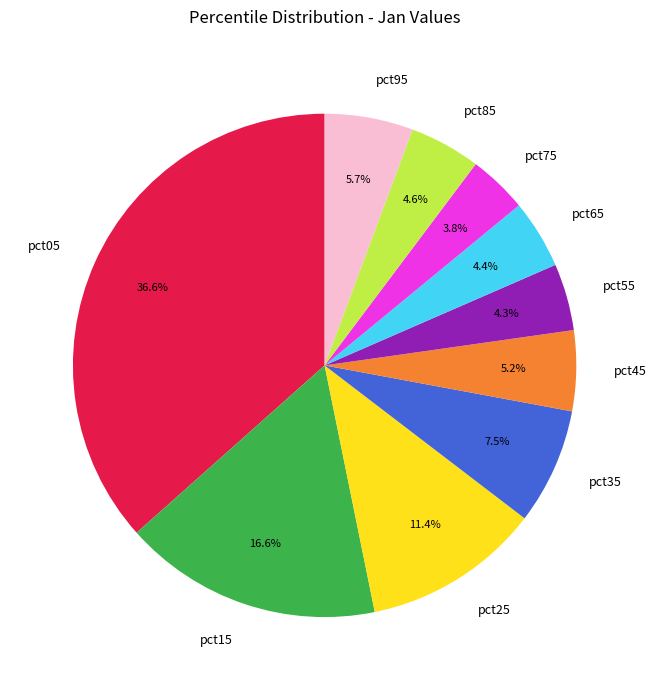

Which has a higher value, pct05 or pct35?

pct05